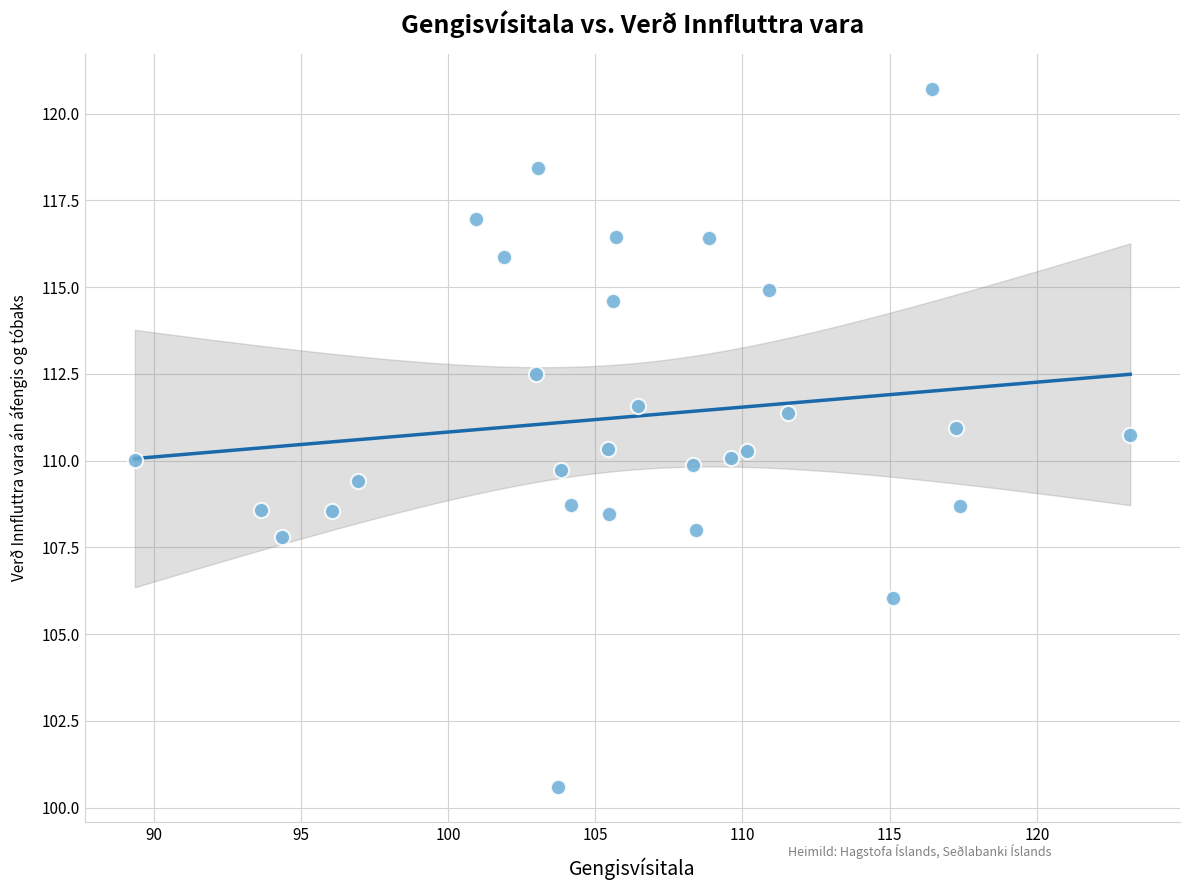

What is the range of X values (max minus min)?

33.8